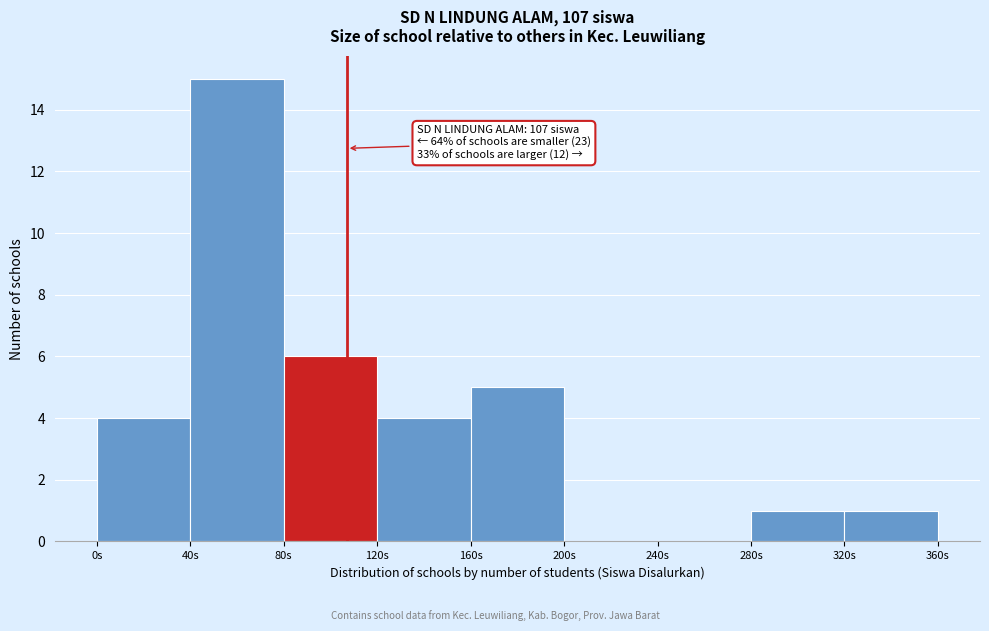

Over which range of the x-axis is the bar tallest?

40 to 80